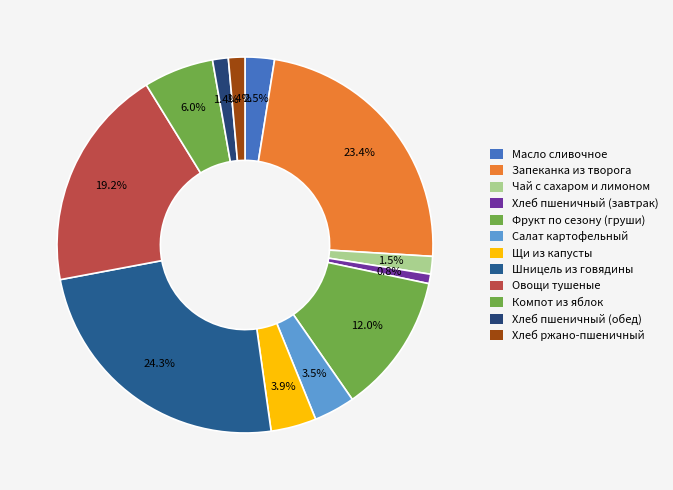

Does any single category account for the majority?

No